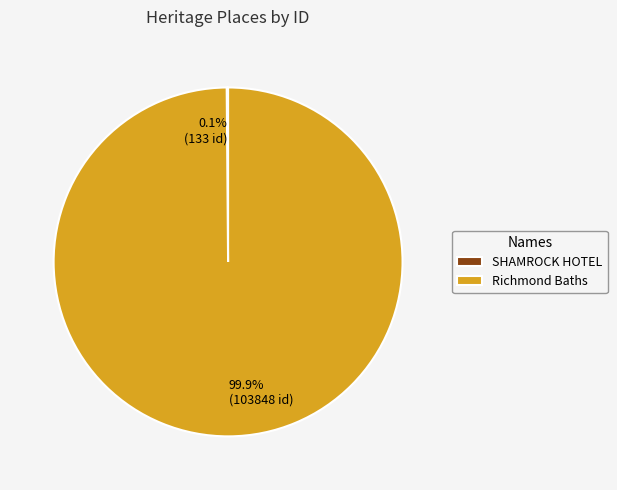

What portion of the pie excludes Richmond Baths?

0.1%